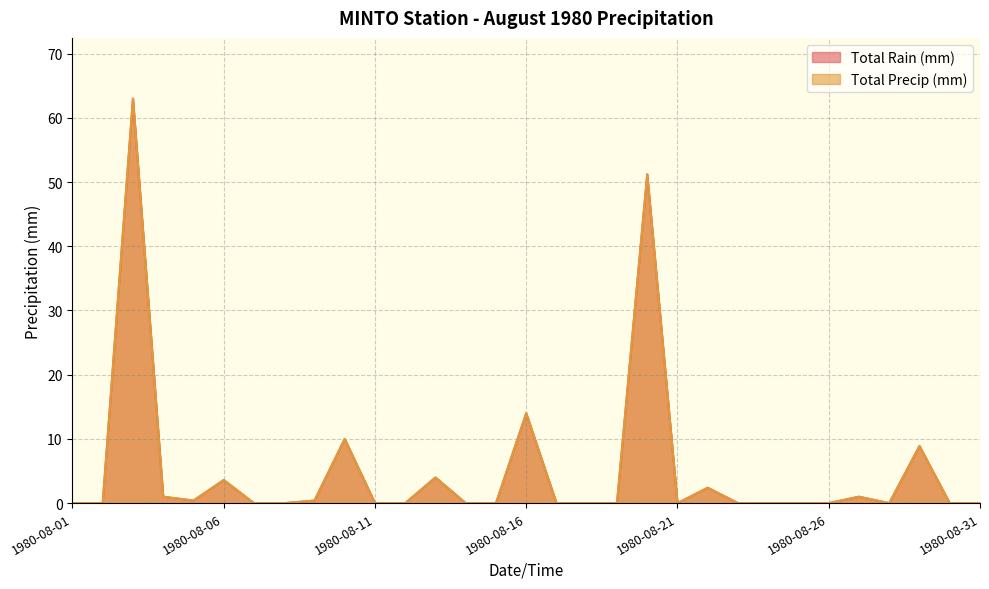

True or false: Total Precip (mm) and Total Rain (mm) intersect in this chart.

False